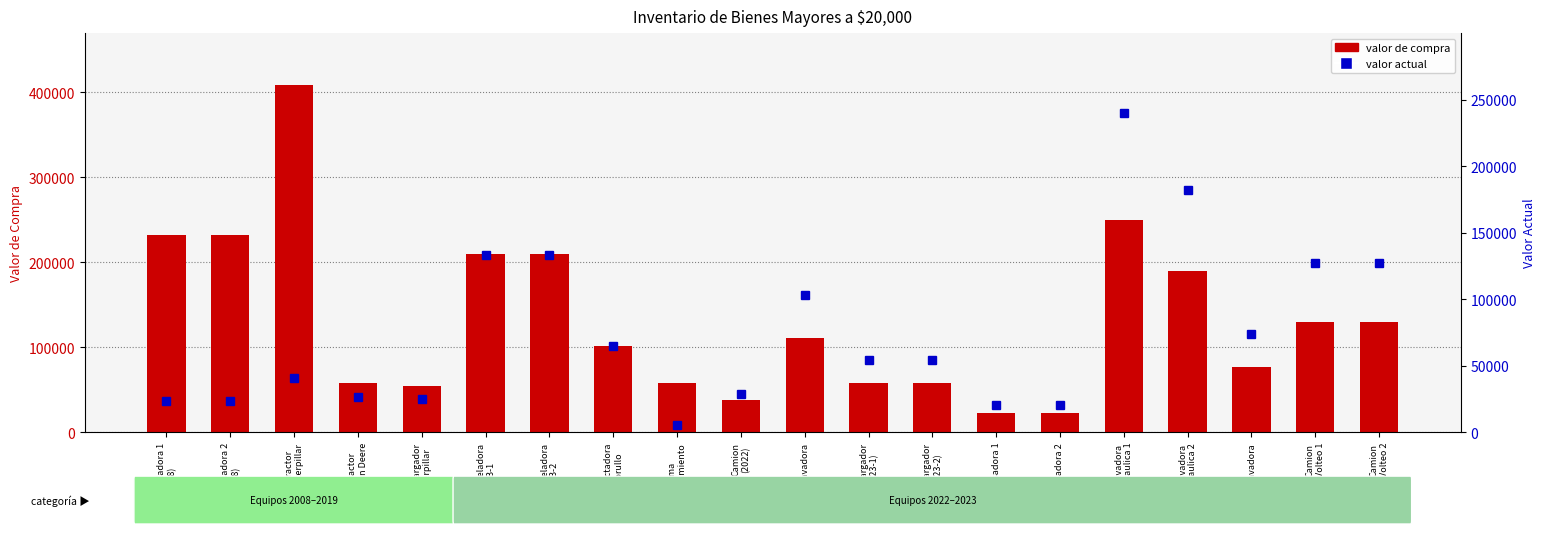

At which label is valor actual closest to 122862?

Camion
Volteo 1